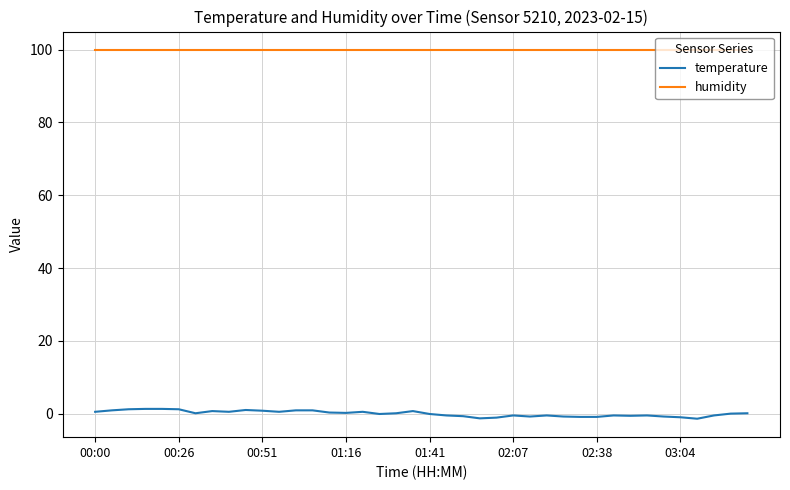

Rank the series by their average value, from lowest to highest.

temperature, humidity